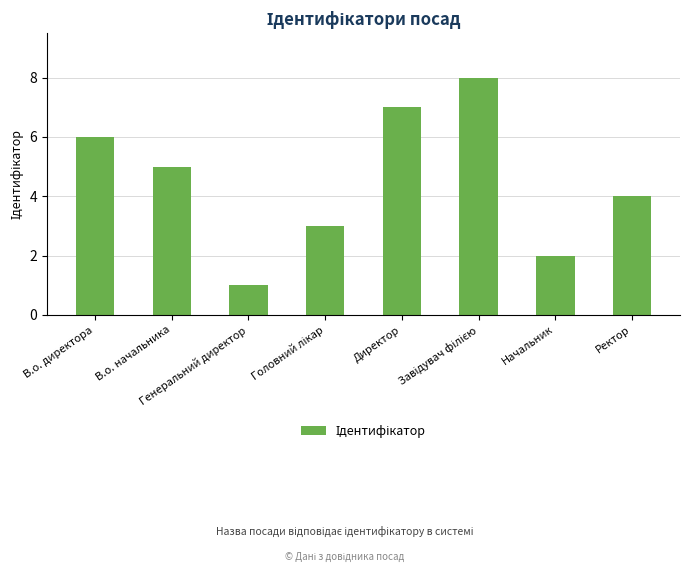

What is the value of the 5th bar from the left?

7